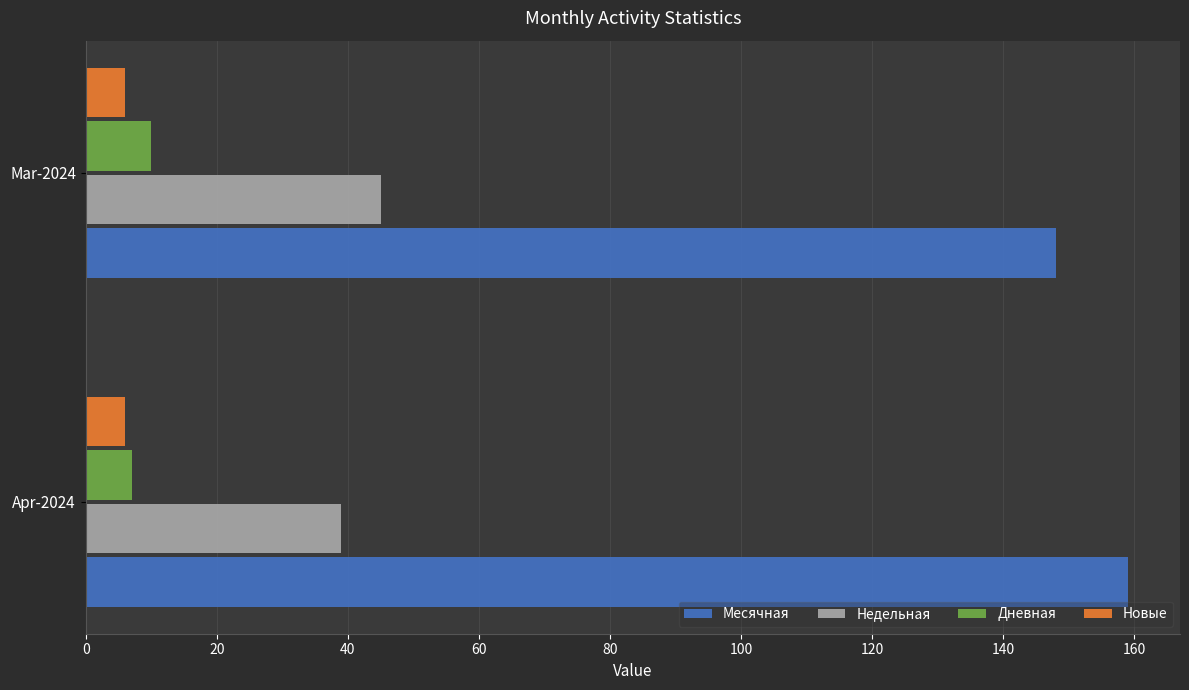

What is the sum of the Новые values at Apr-2024 and Mar-2024?

12